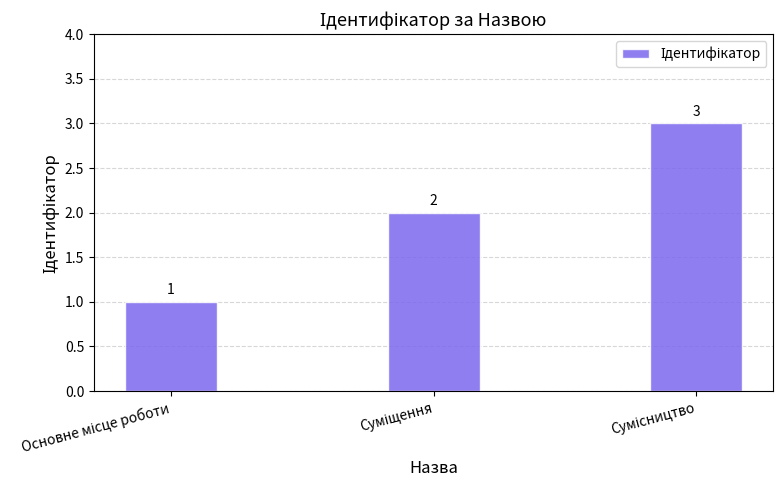

Count the values in the range 1 to 3.

3